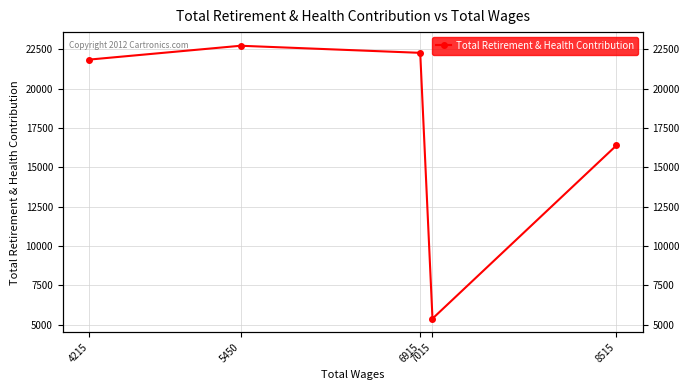

What is the maximum value shown in the chart?

22738